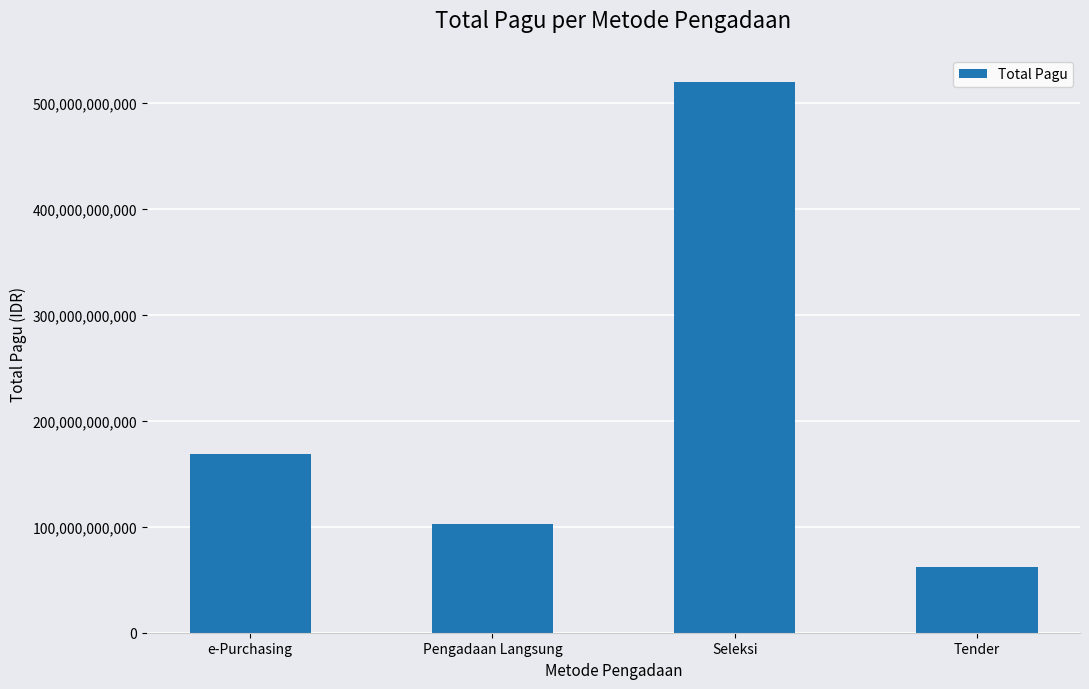

At which label is the value closest to 290718541925?

e-Purchasing